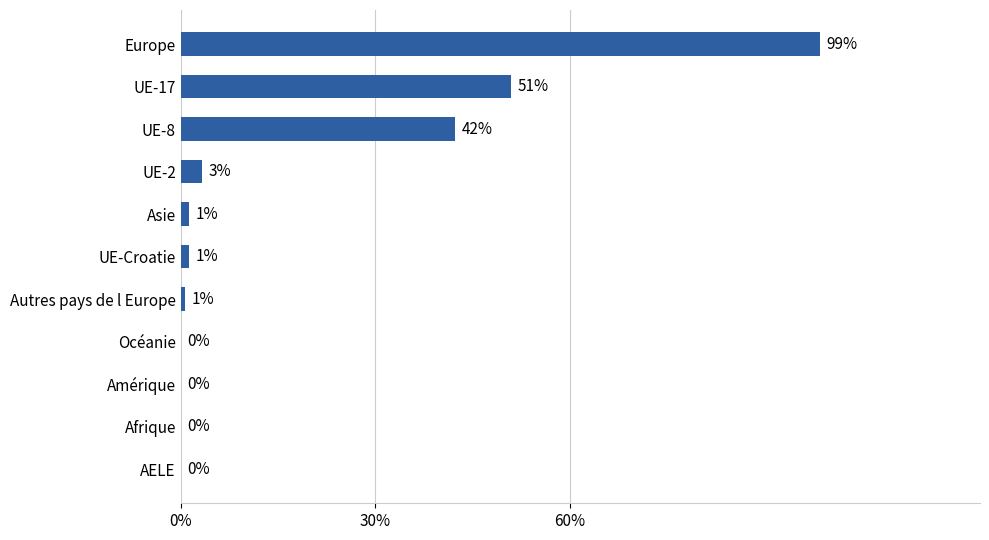

Are the bars horizontal?

Yes